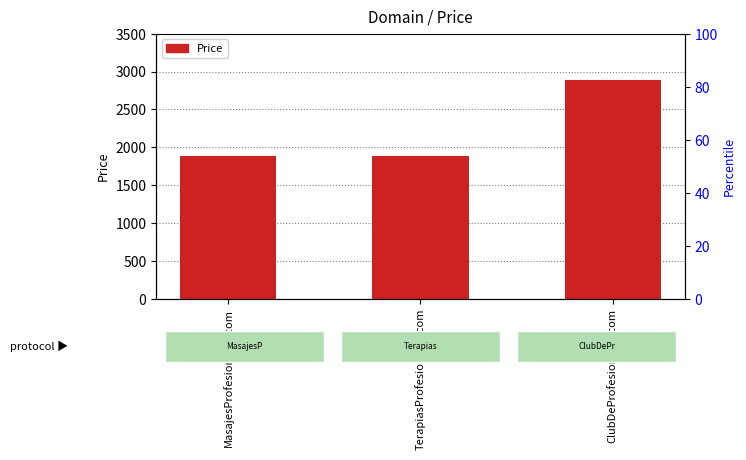

Approximately how many times larger is the value at TerapiasProfesionales.com compared to ClubDeProfesionales.com?

0.7